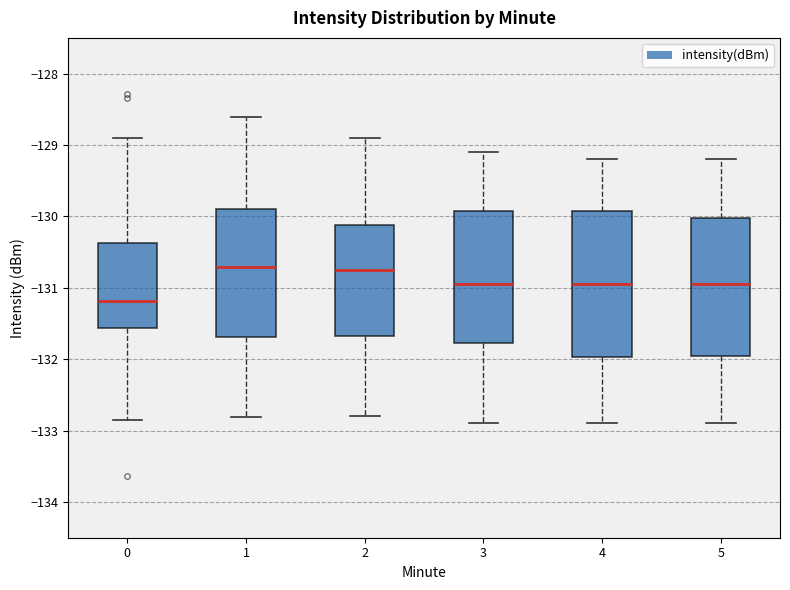

Which box is the tallest, from its lower edge to its upper edge?

4